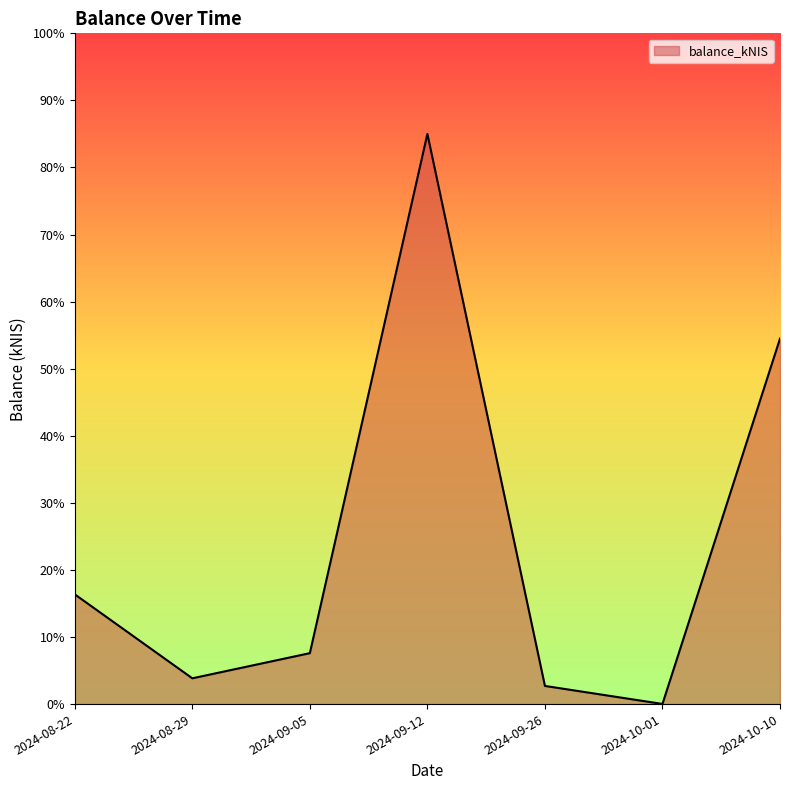

List the labels in order of value, largest first.

2024-09-12, 2024-10-10, 2024-08-22, 2024-09-05, 2024-08-29, 2024-09-26, 2024-10-01